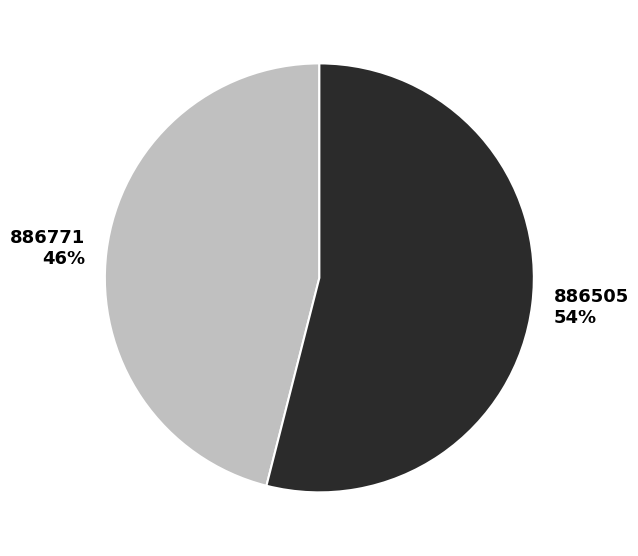

Is there a majority slice in this chart?

Yes